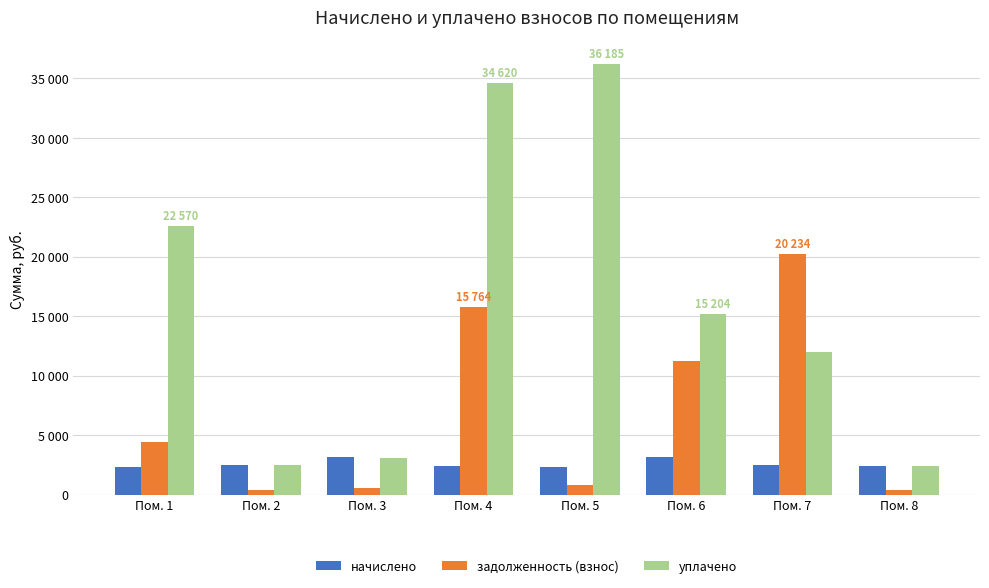

Does the chart contain stacked bars?

No